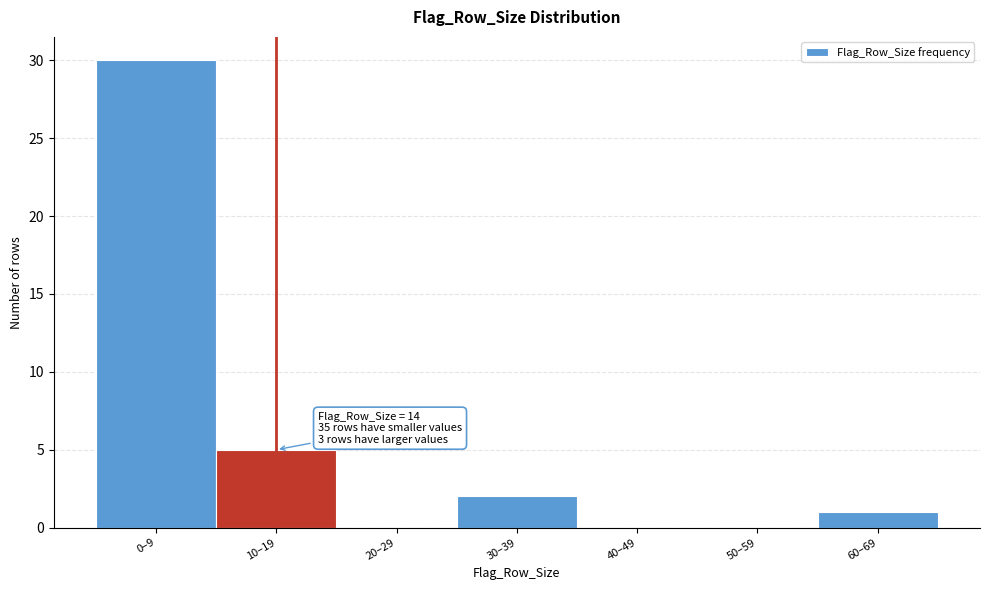

Reading left to right, transcribe all the data shown in this chart.

0–9=30	10–19=5	20–29=0	30–39=2	40–49=0	50–59=0	60–69=1